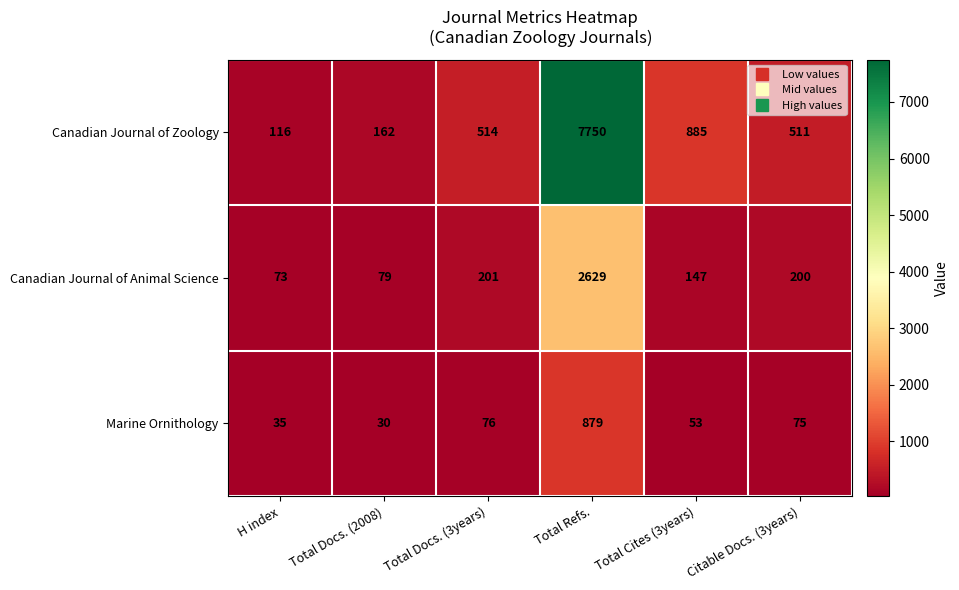

List the labels in order of Canadian Journal of Animal Science value, largest first.

Total Refs., Total Docs. (3years), Citable Docs. (3years), Total Cites (3years), Total Docs. (2008), H index